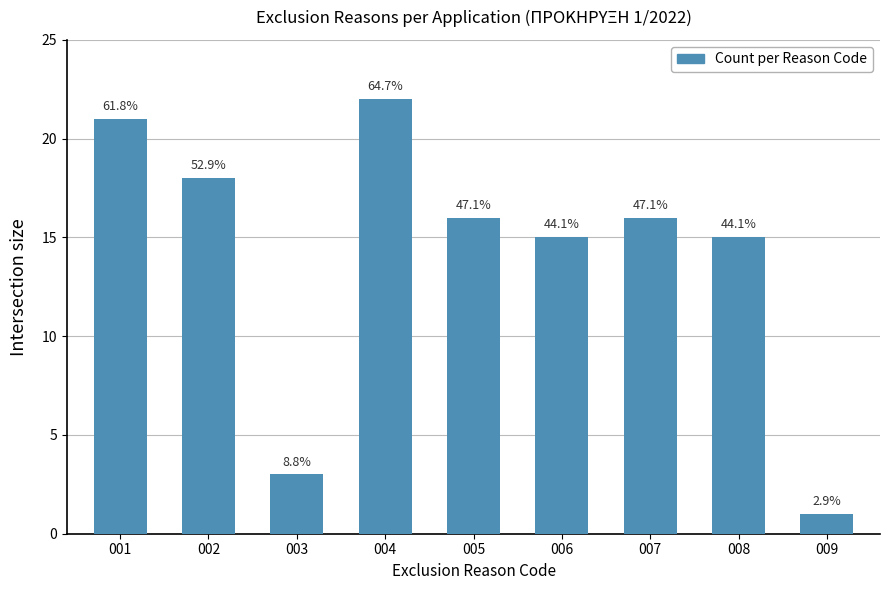

What is the change in value from 003 to 007?

+13